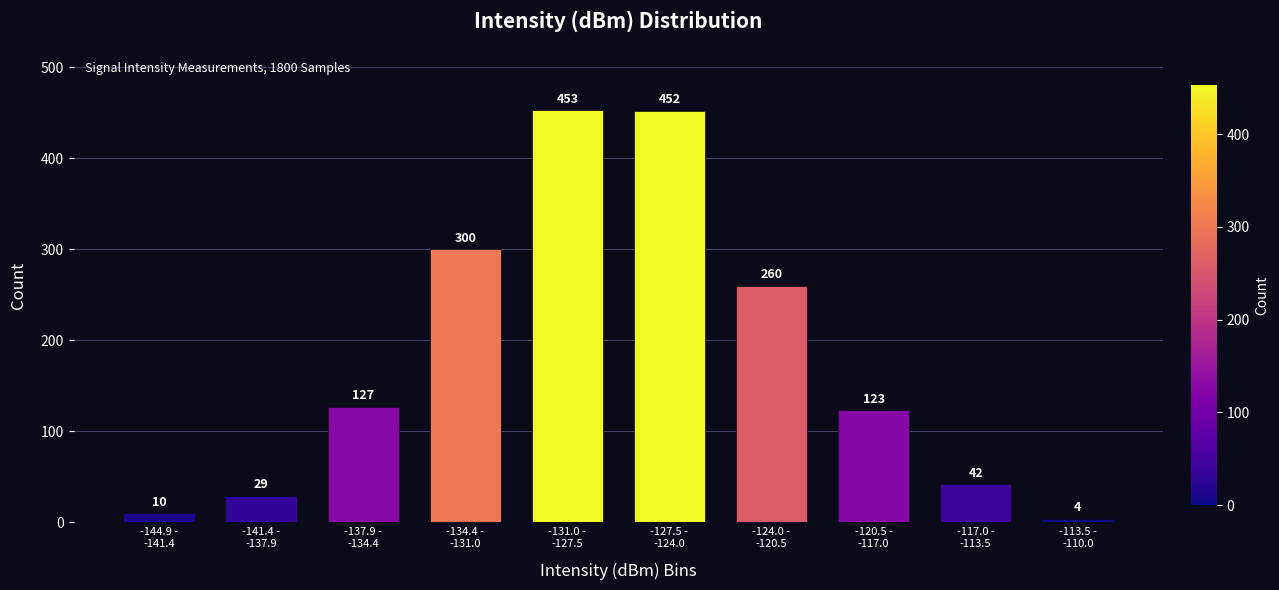

Reading right to left, extract all data points from this chart.

4	42	123	260	452	453	300	127	29	10